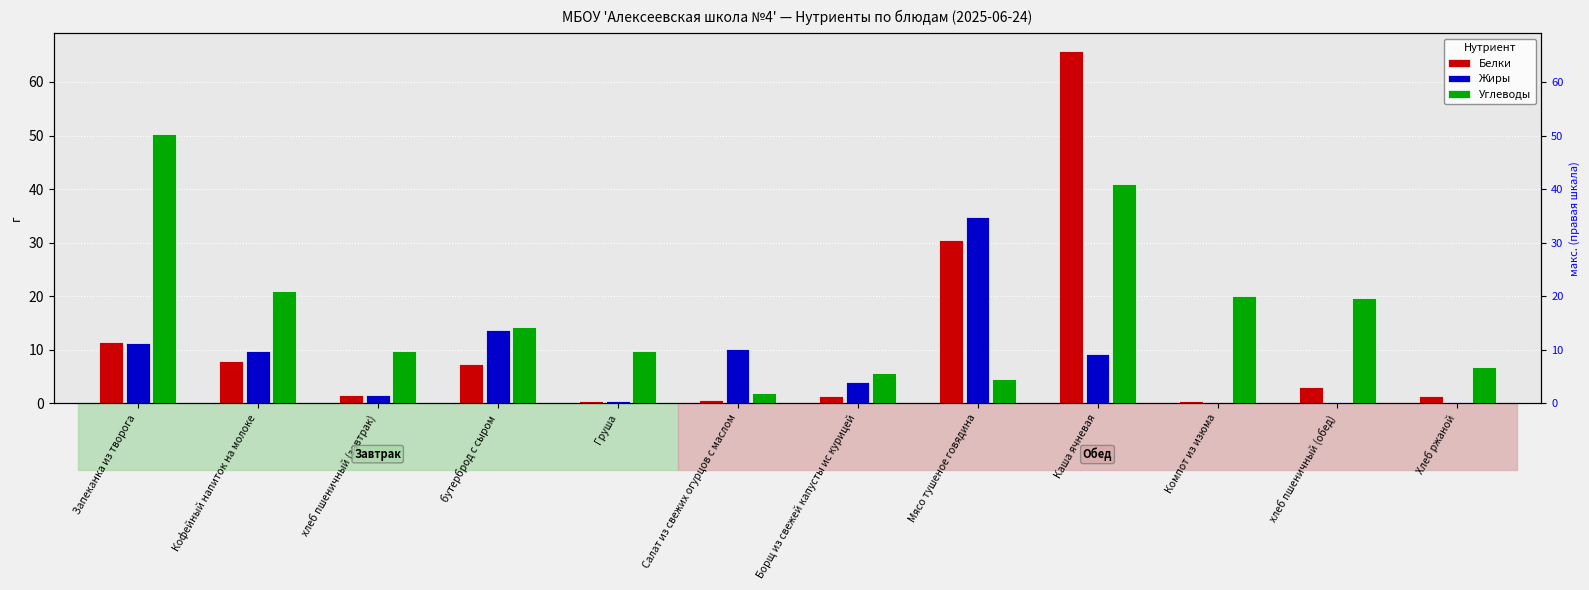

How many data points does each series have?

12